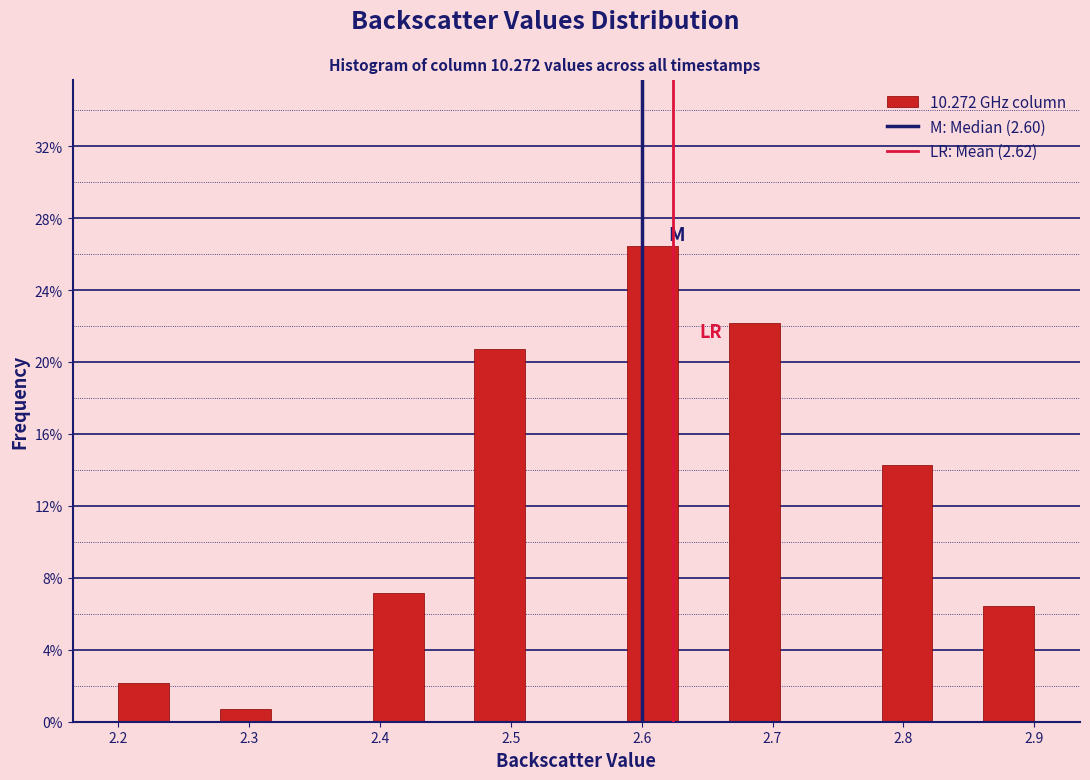

Around what value on the x-axis is the tallest bar? Give the approximate position of its centre, as read against the axis.

2.61